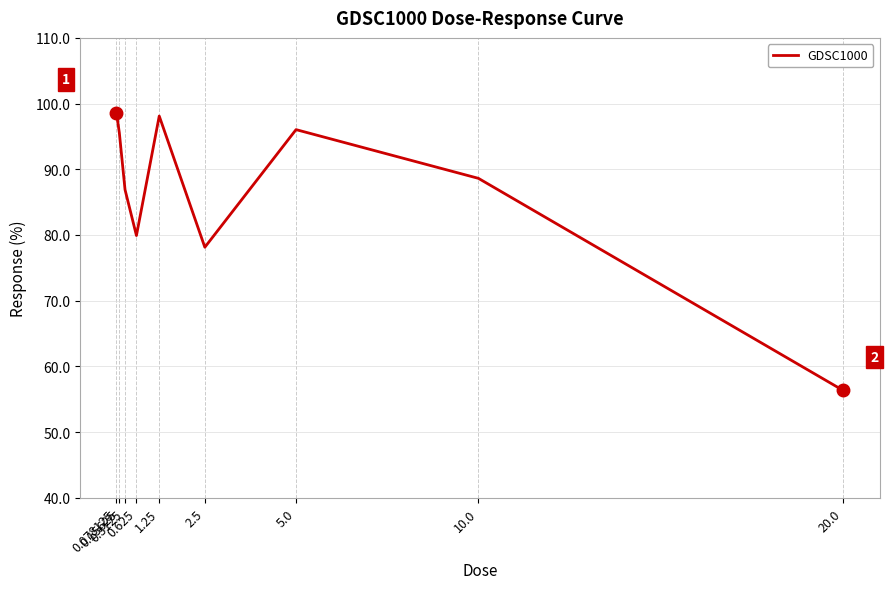

Is it true that the value at 0.625 is 79.9?

True